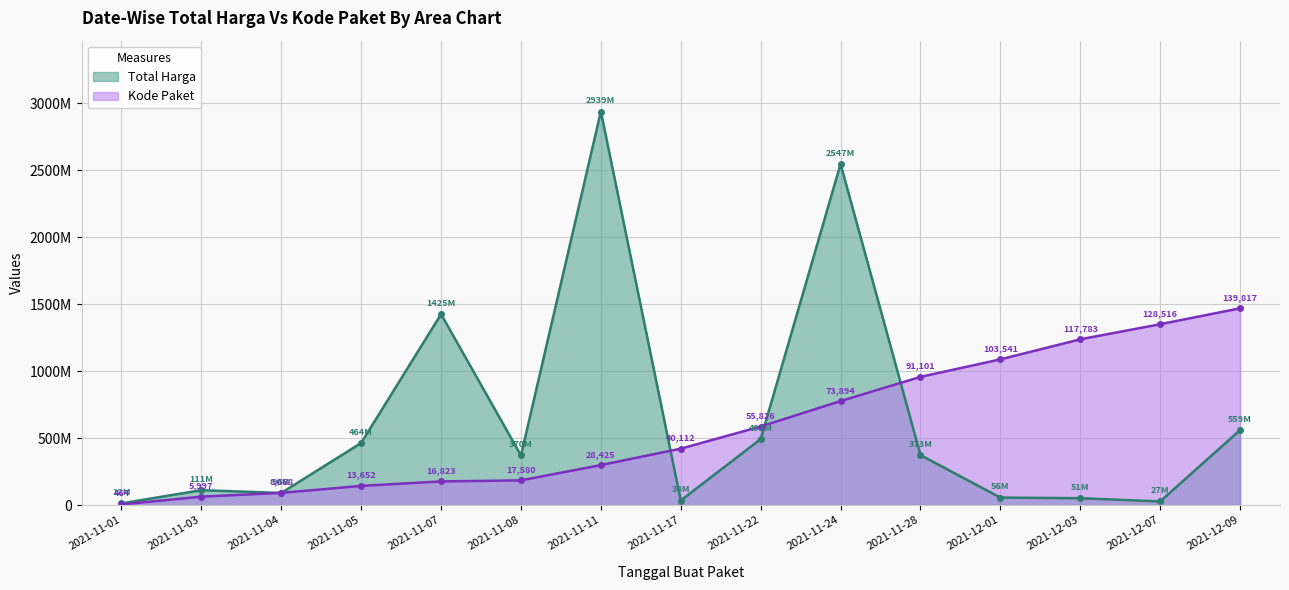

How many intersections are there between Kode Paket and Total Harga?

5